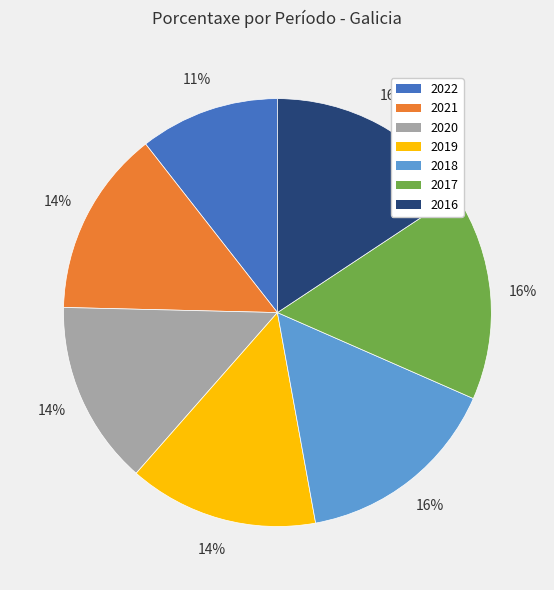

How many segments does this pie chart have?

7